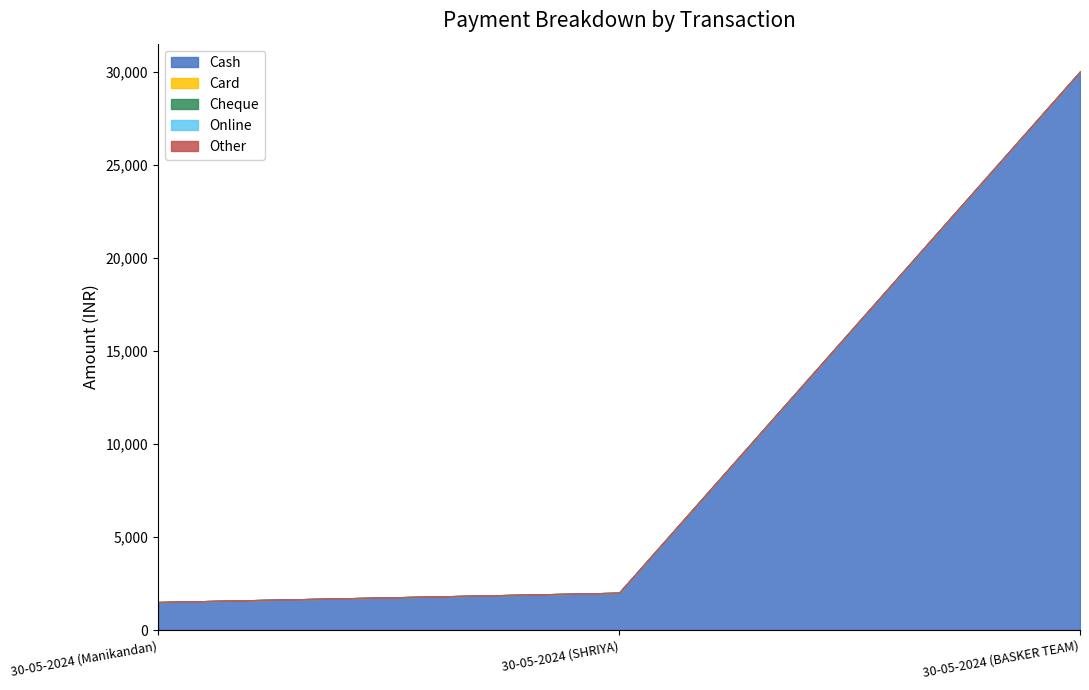

At how many categories does at least one series exceed 1313?

3